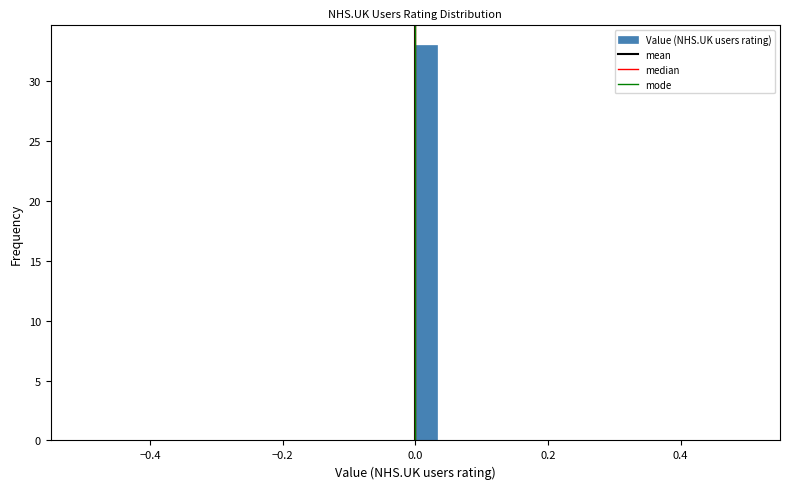

Read against the x-axis, roughly where is the centre of the tallest bar?

0.02